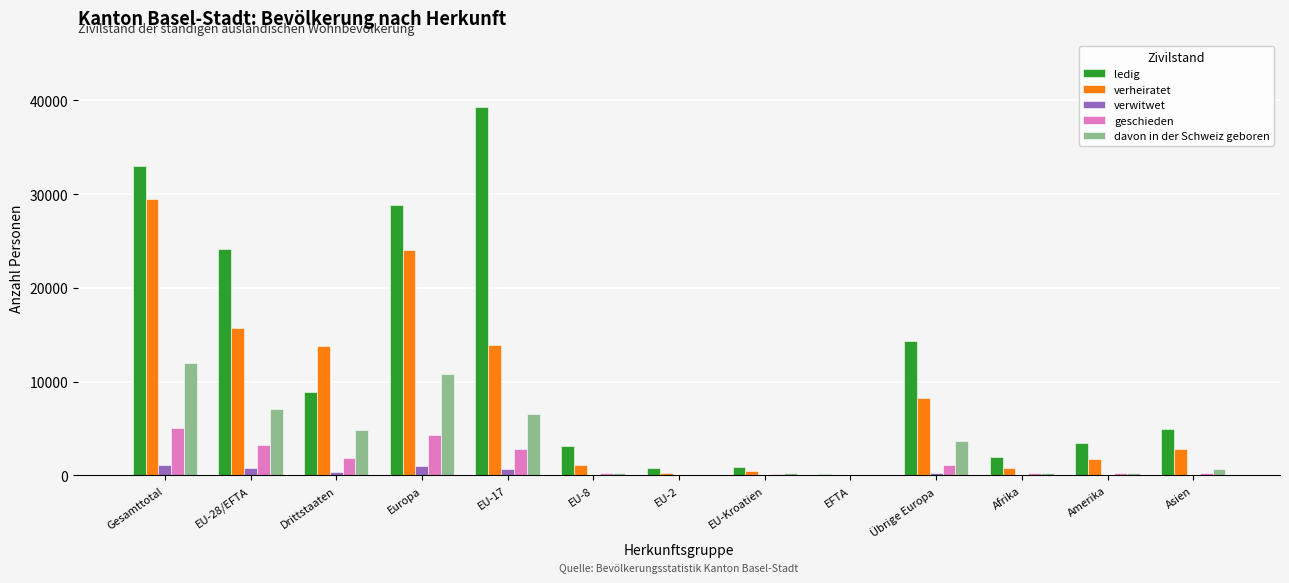

What is the sum of the verwitwet values at Drittstaaten and Gesamttotal?

1516